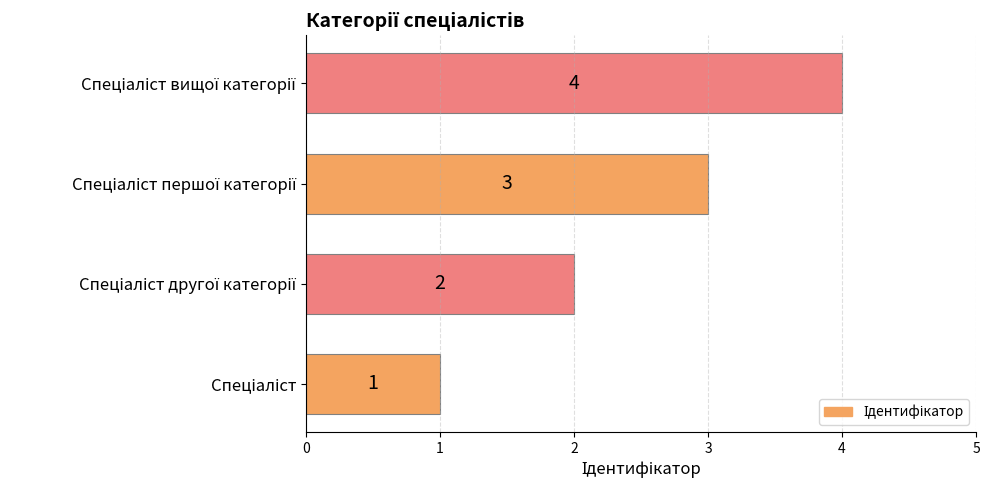

What is the greatest value displayed?

4